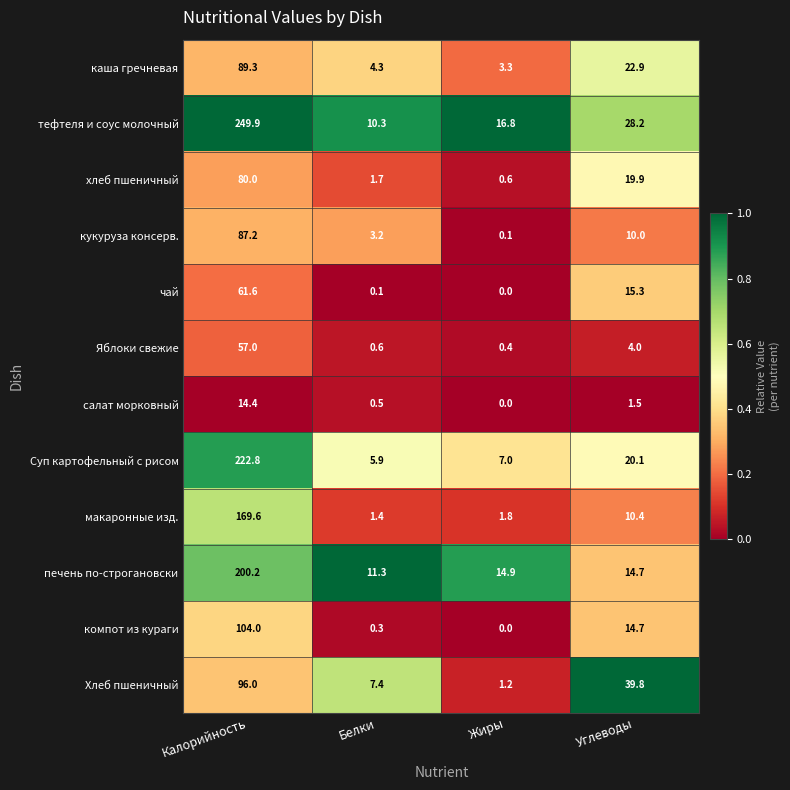

Between Белки and Углеводы, which series saw the biggest shift?

Хлеб пшеничный